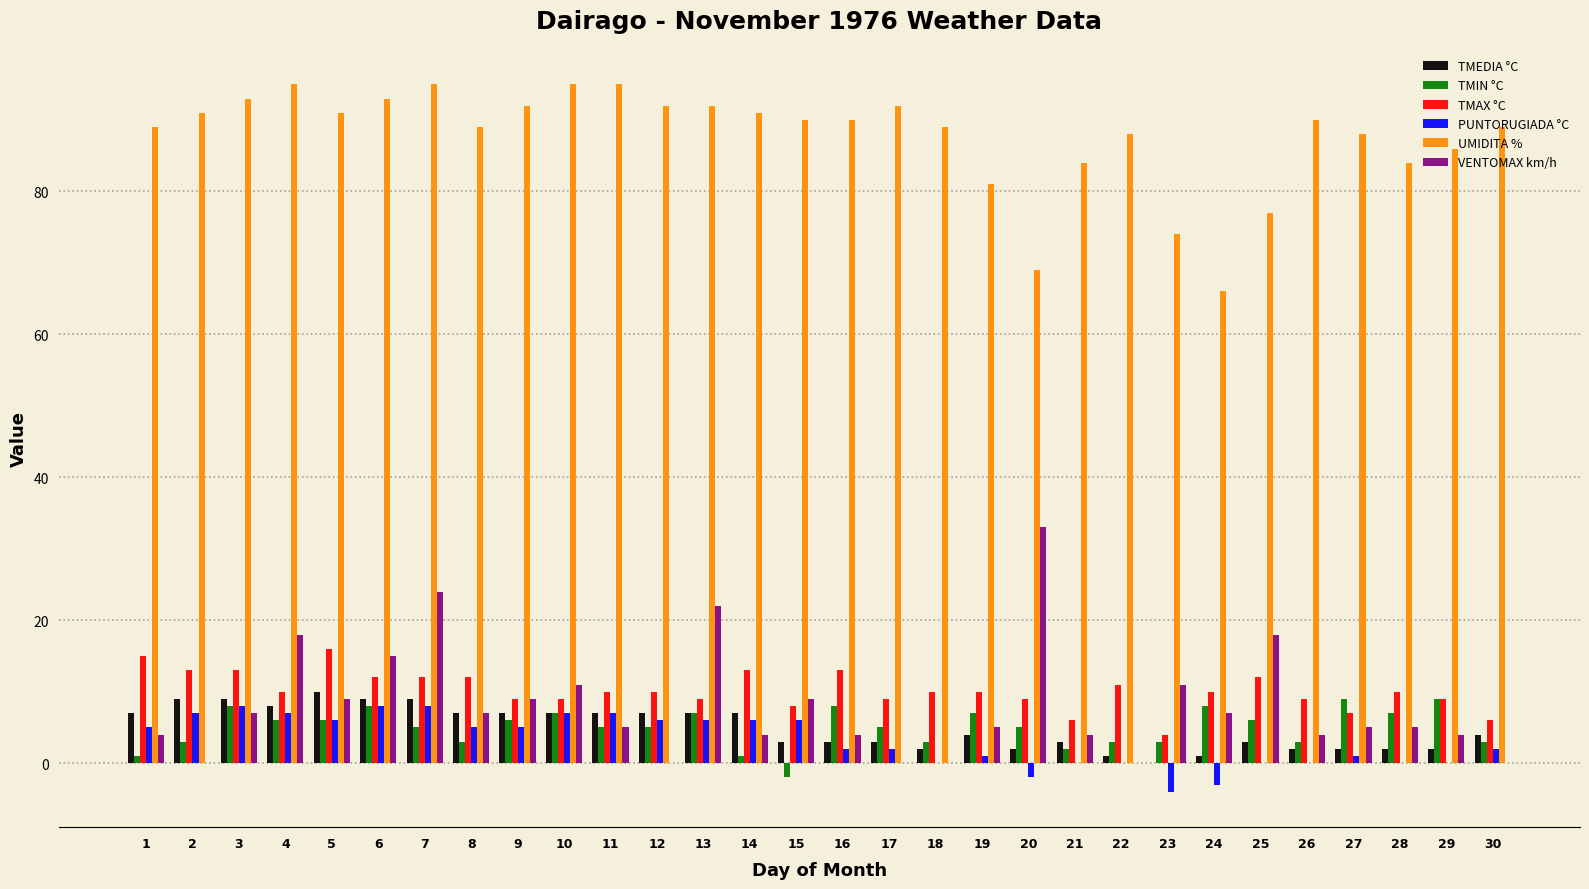

Are the bars horizontal?

No